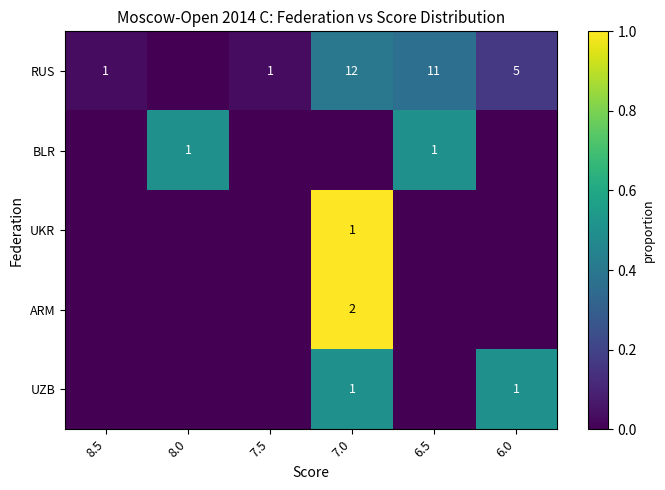

The value of ARM at 7.0 is 4. True or false?

False